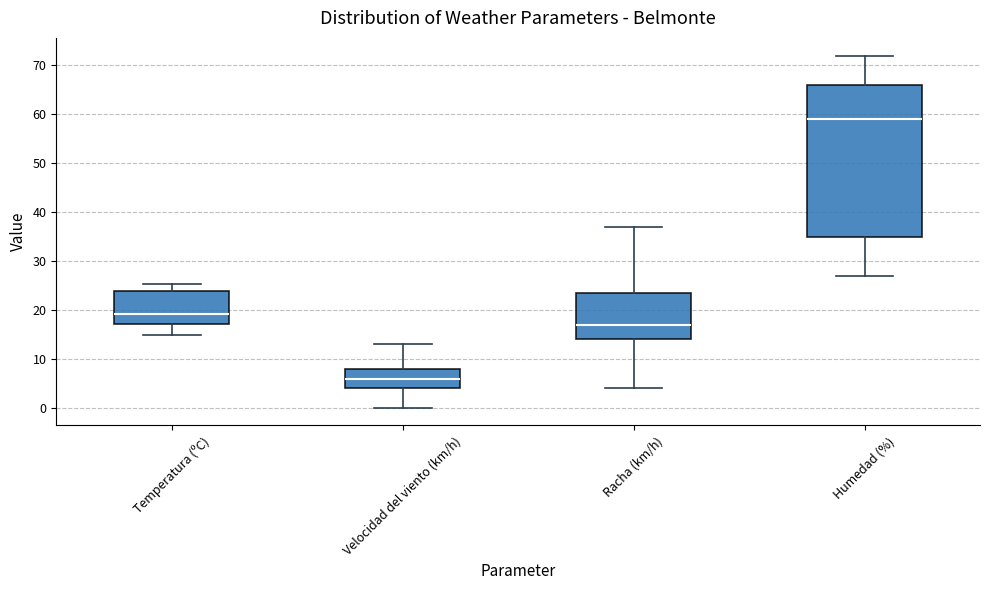

Which box has the highest median line?

Humedad (%)